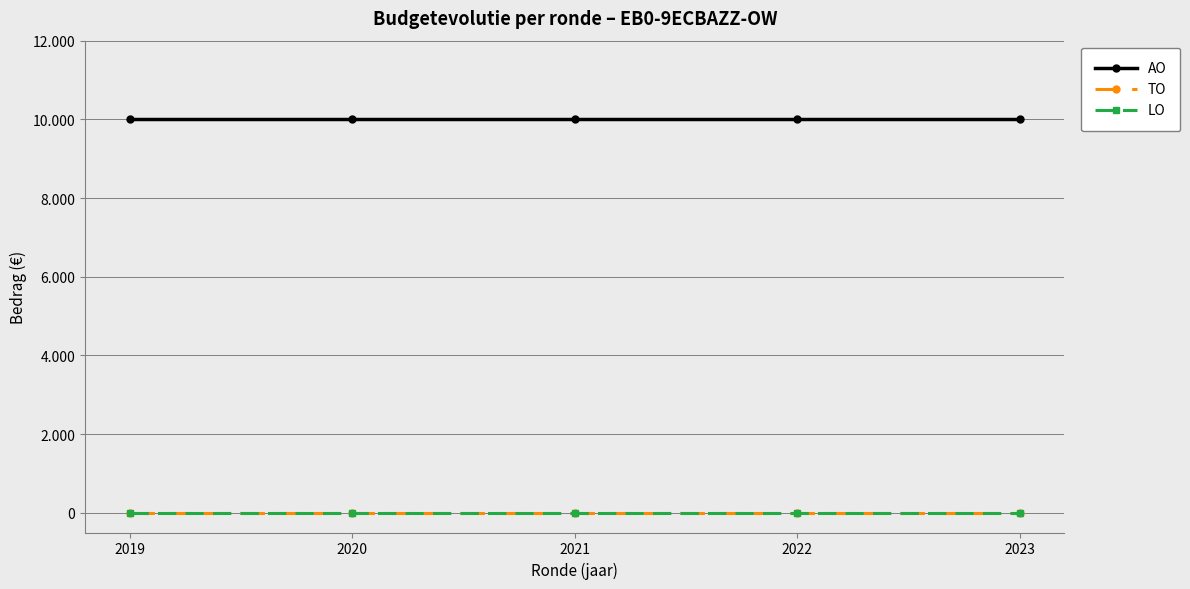

Is this an area chart (filled region under the line)?

No